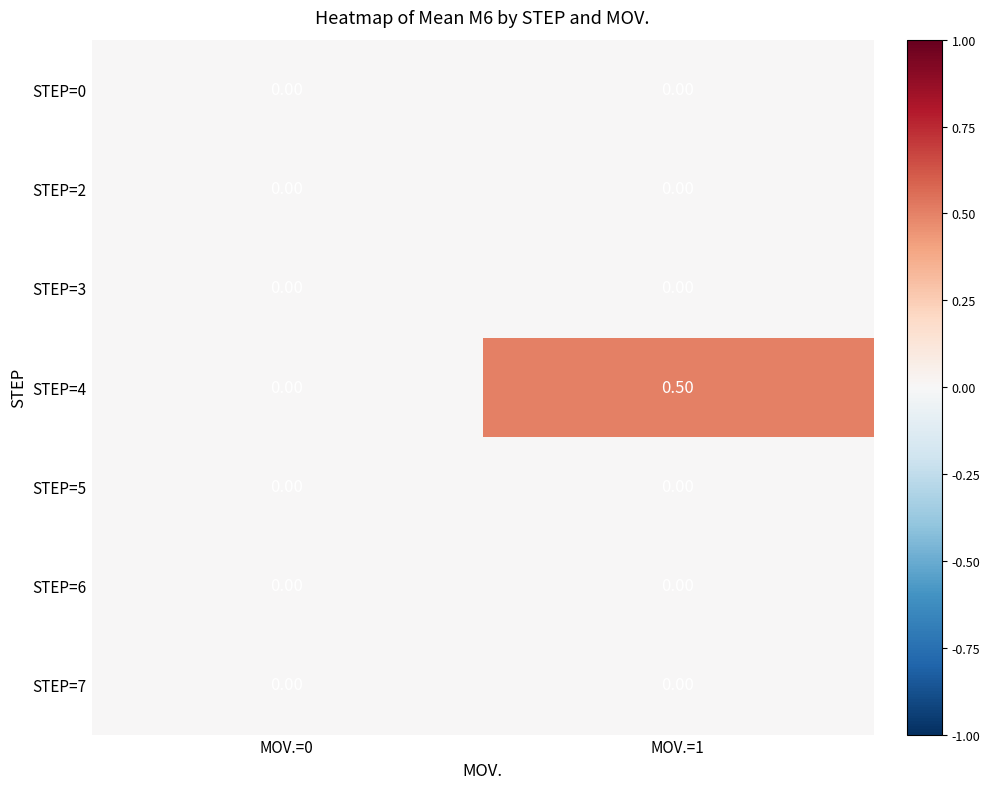

Between MOV.=0 and MOV.=1, which series saw the biggest shift?

STEP=4